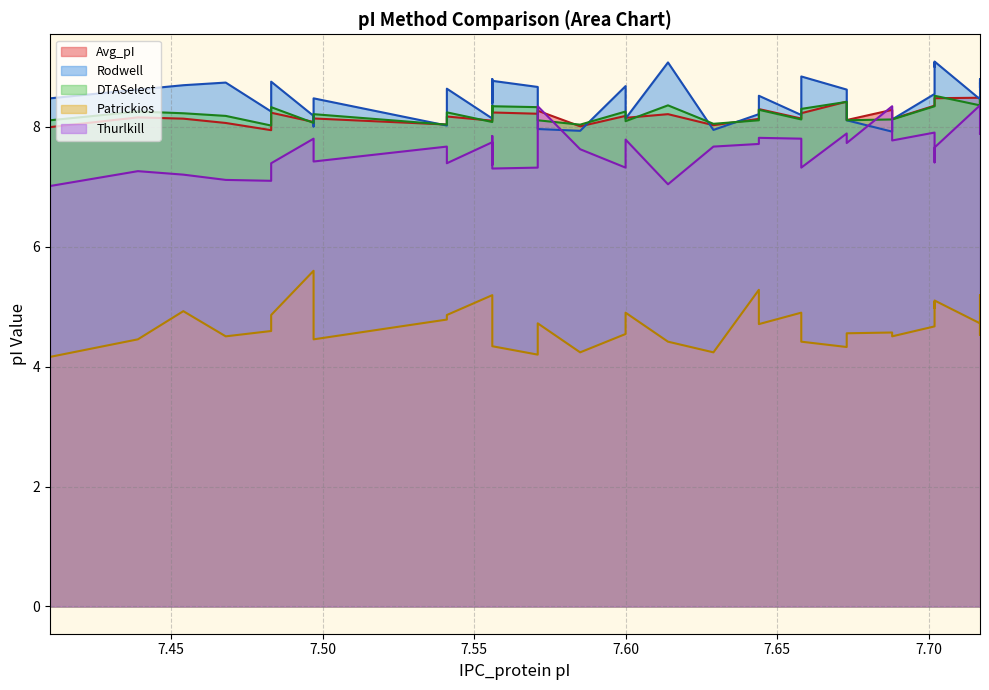

True or false: DTASelect and Avg_pI cross at least once.

True